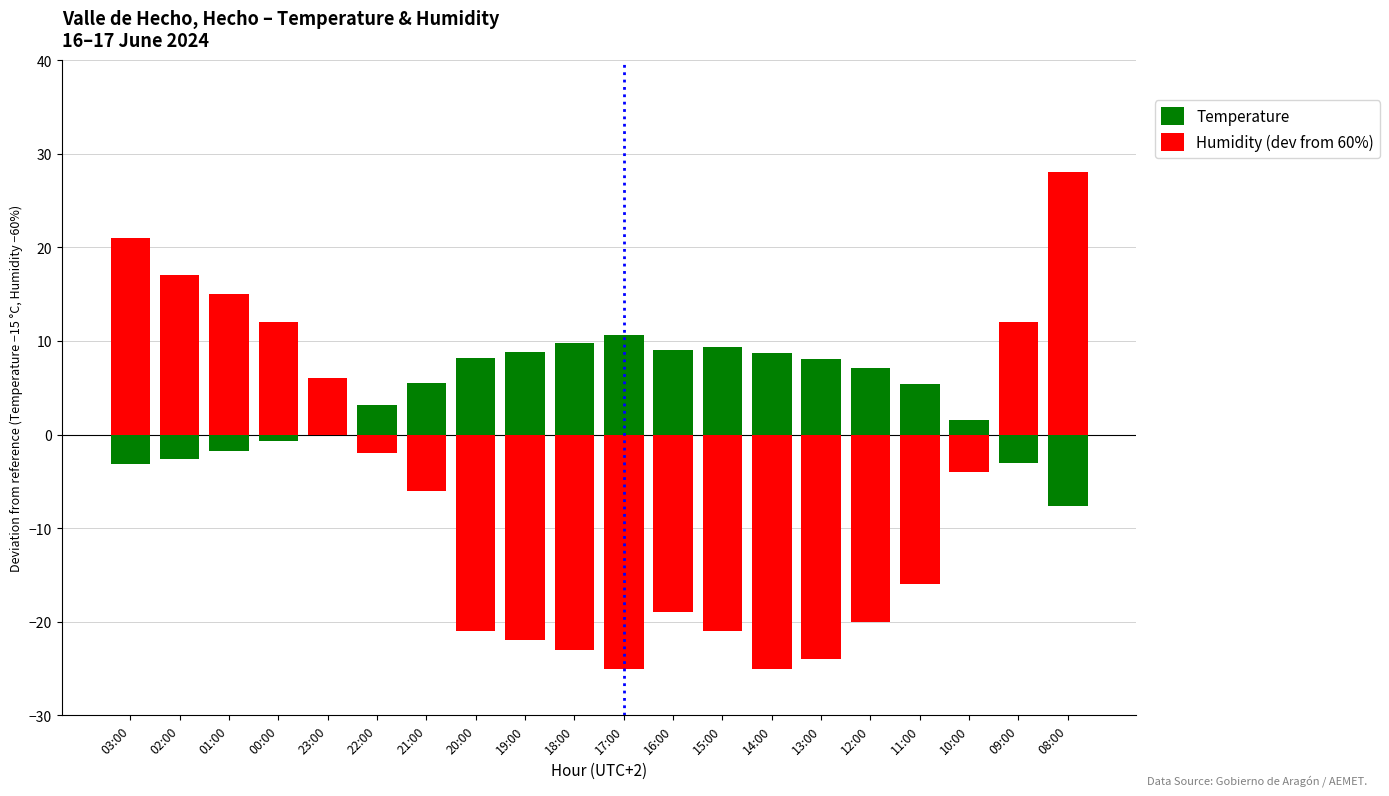

What is the total value across all series at 18:00?

-13.2